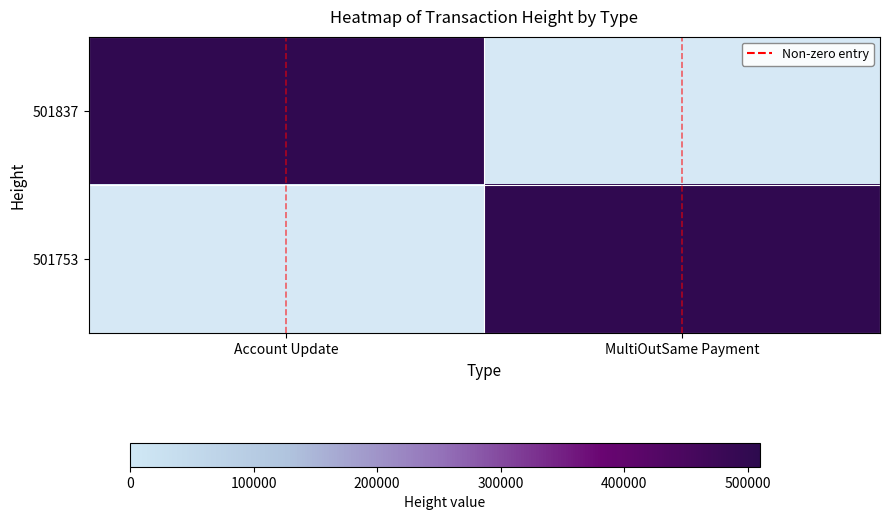

Which series has the widest spread of values?

501837